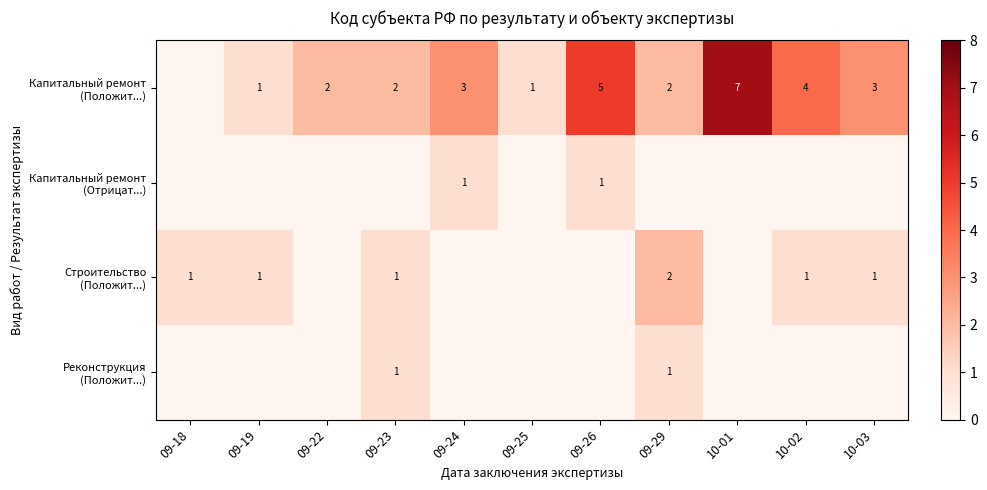

What is the difference between the highest and lowest values at 09-29?

2